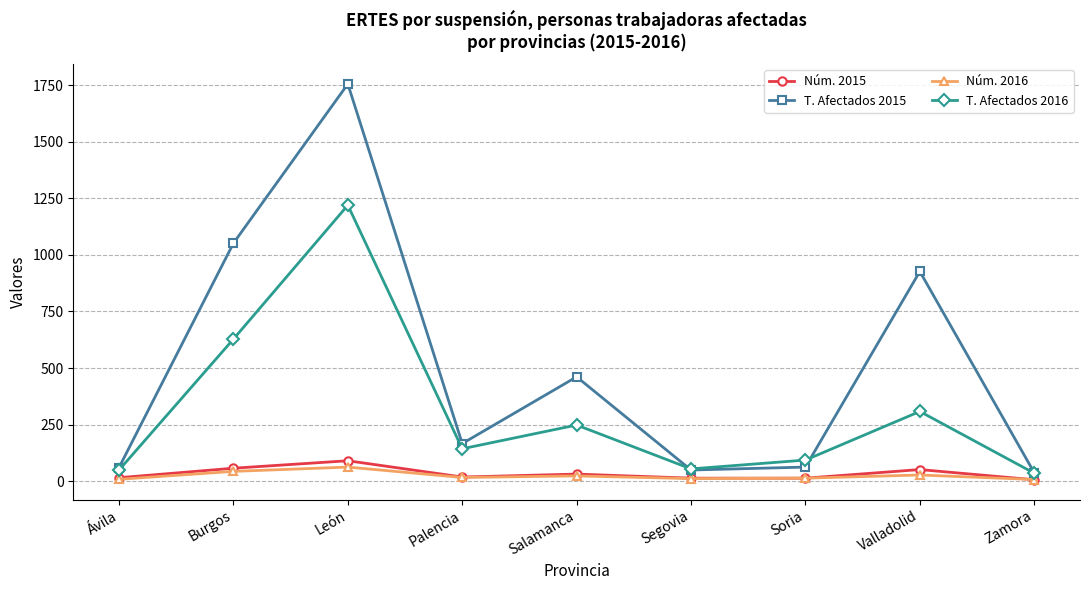

How many distinct data groups are displayed?

4